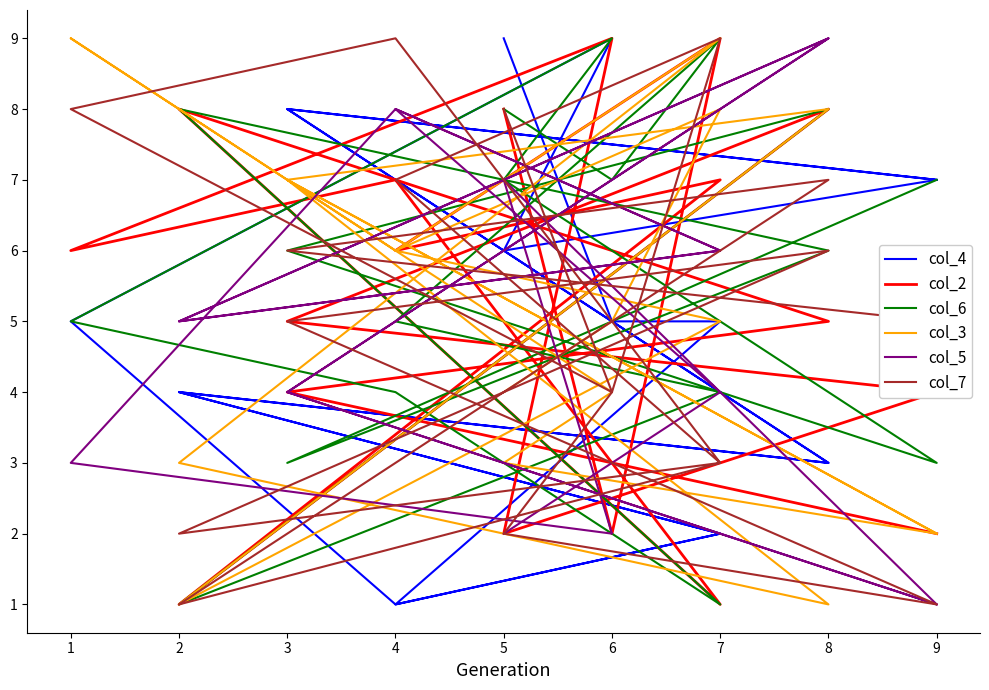

Which series has the largest total across all categories?

col_6